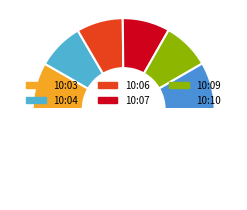

Is there a majority slice in this chart?

No